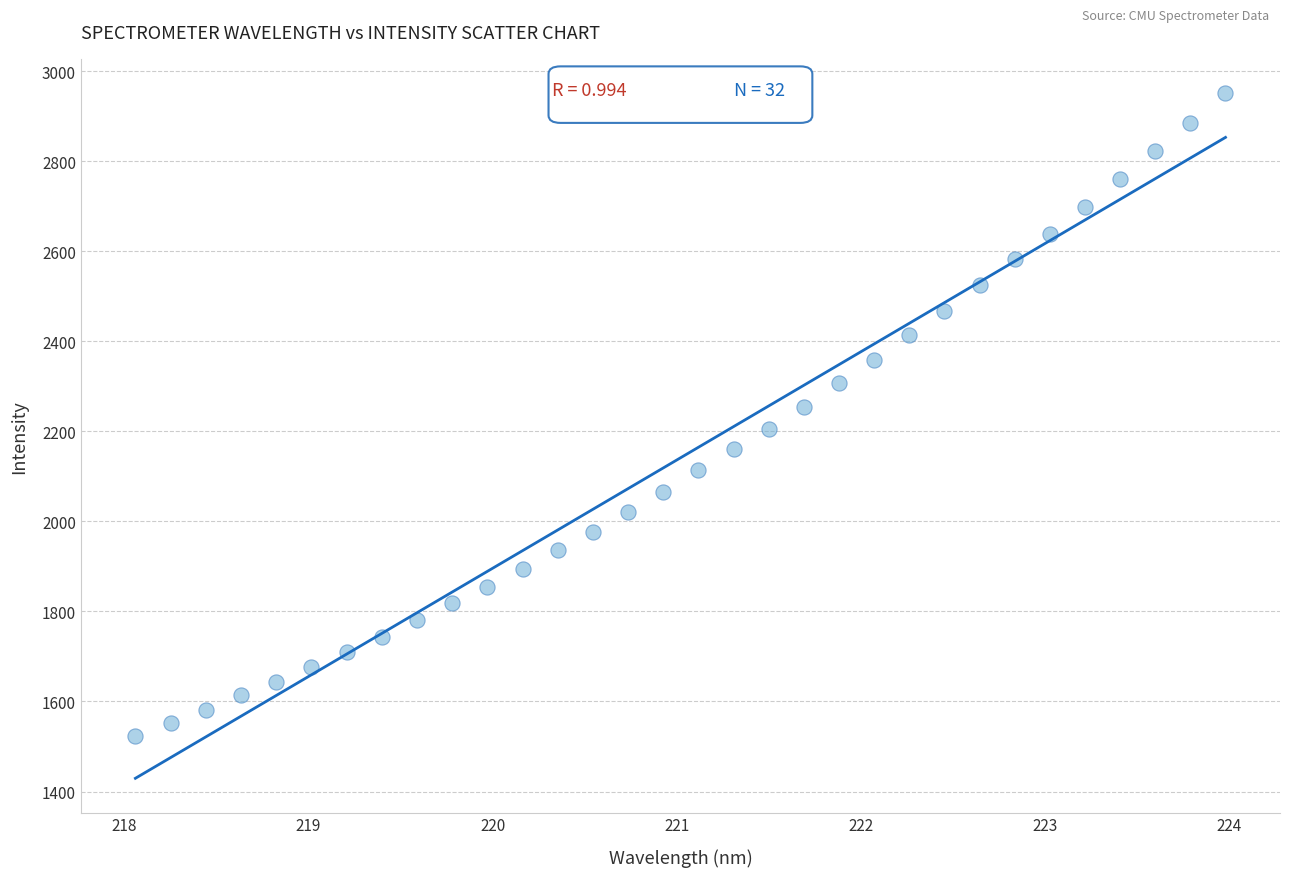

What is the range of X values (max minus min)?

5.9